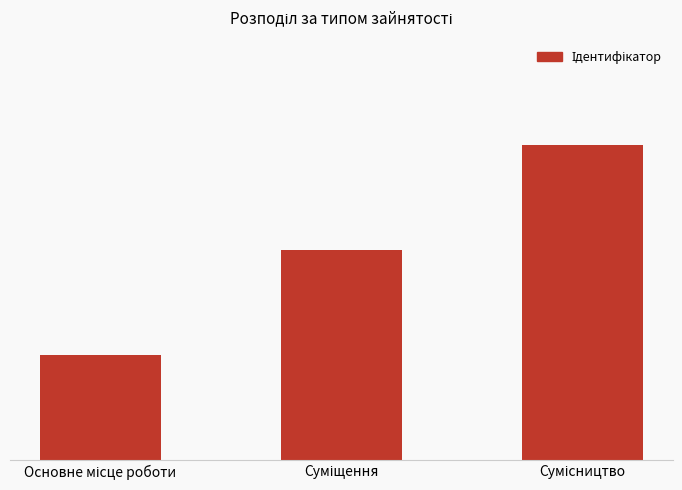

How many distinct data groups are displayed?

1